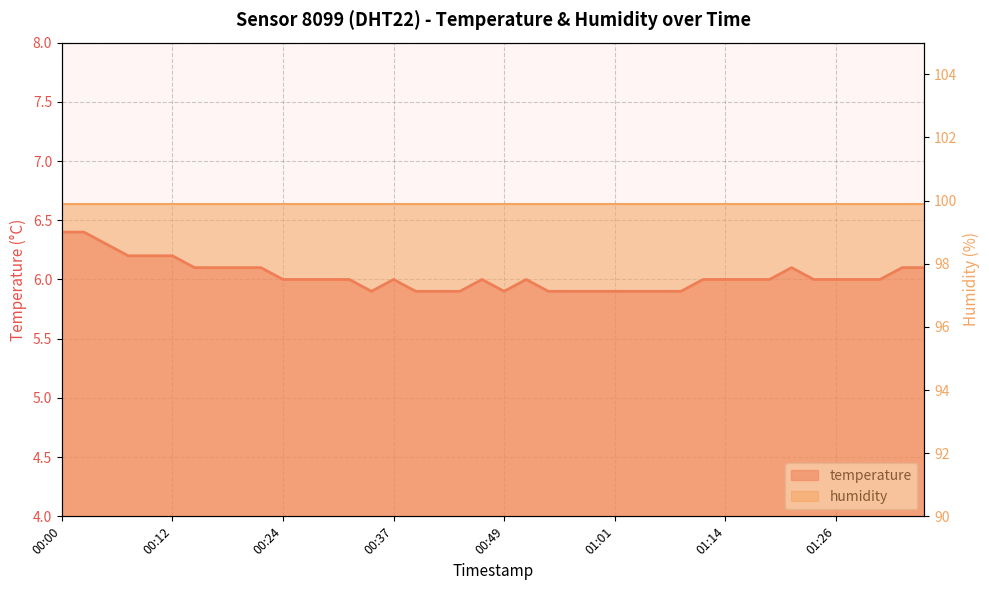

Reading left to right, extract all data points from this chart.

6.4	6.4	6.3	6.2	6.2	6.2	6.1	6.1	6.1	6.1	6.0	6.0	6.0	6.0	5.9	6.0	5.9	5.9	5.9	6.0	5.9	6.0	5.9	5.9	5.9	5.9	5.9	5.9	5.9	6.0	6.0	6.0	6.0	6.1	6.0	6.0	6.0	6.0	6.1	6.1